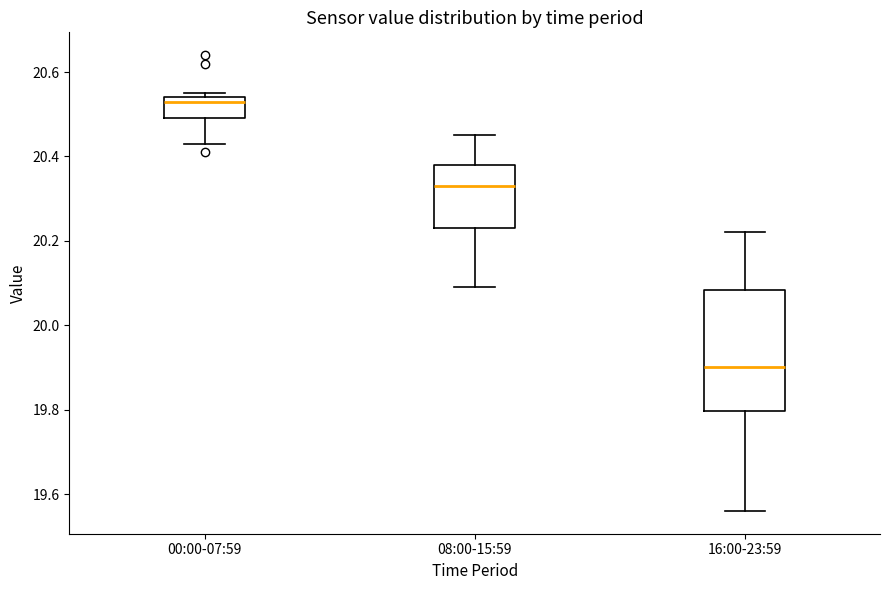

Which box has the lowest median line?

16:00-23:59